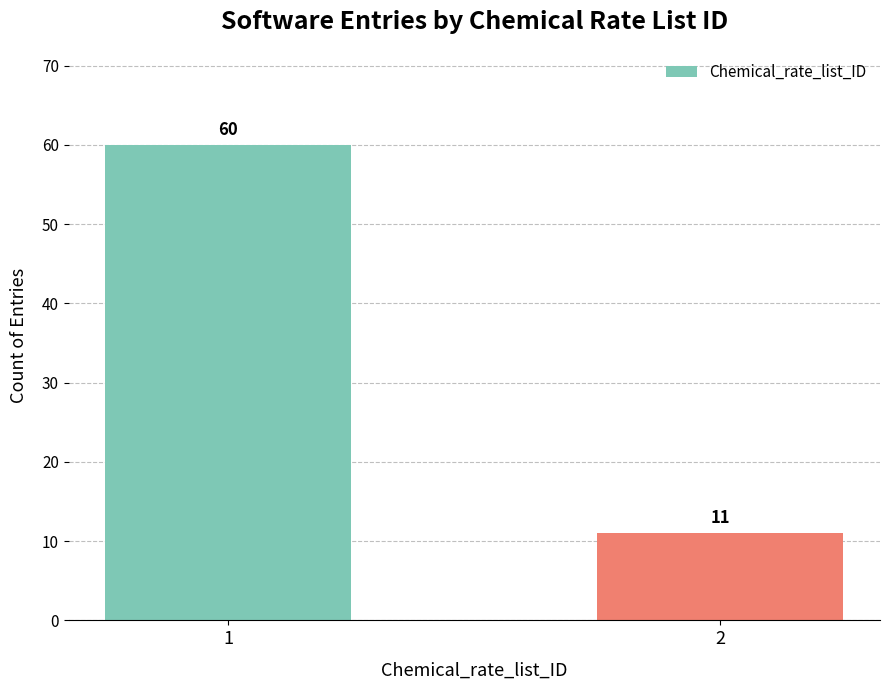

True or false: the data shows 11 at 2.

True